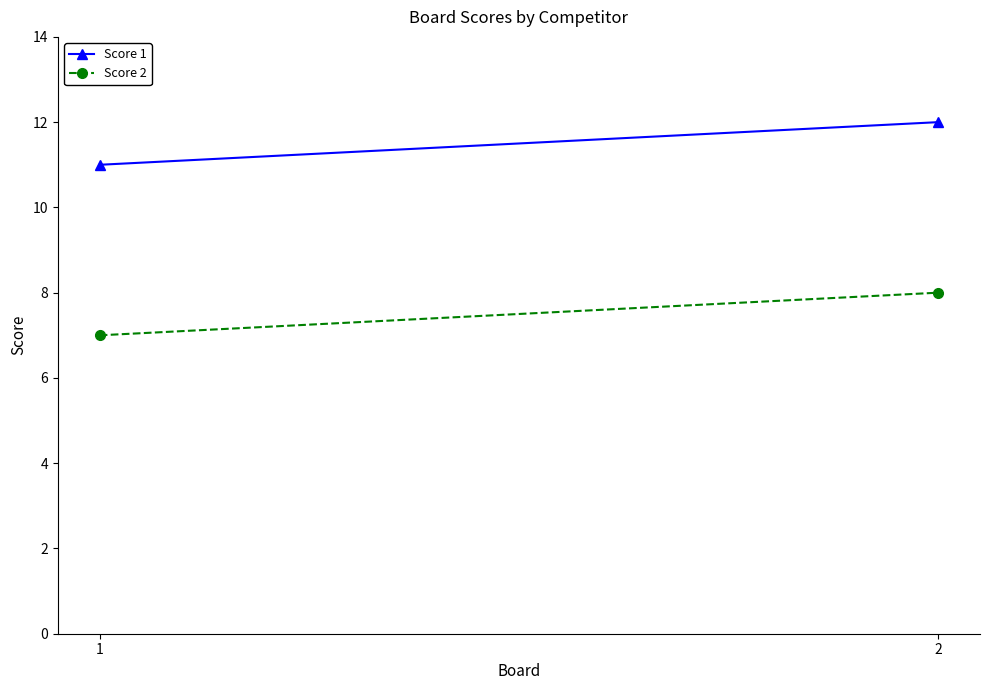

What is the difference between the Score 2 values at 1 and 2?

1